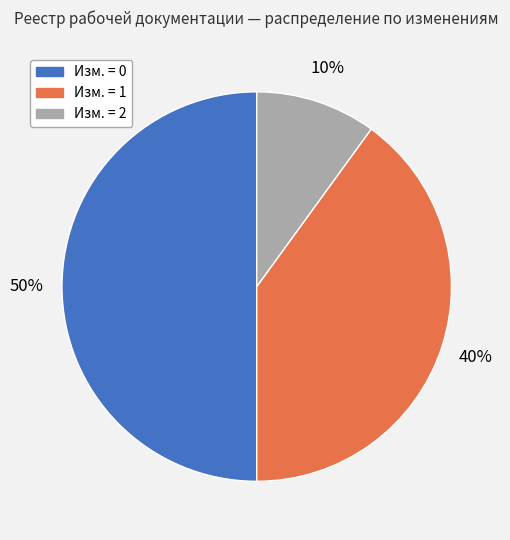

Combined, do Изм. = 2 and Изм. = 0 account for over 50%?

Yes